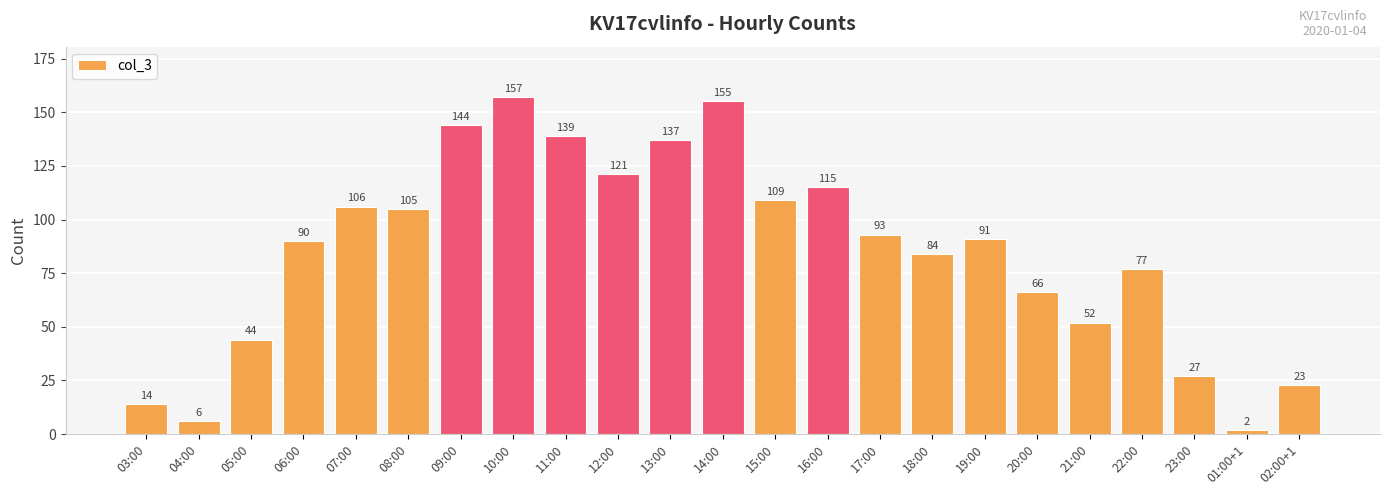

What is the sum of all values?

1957